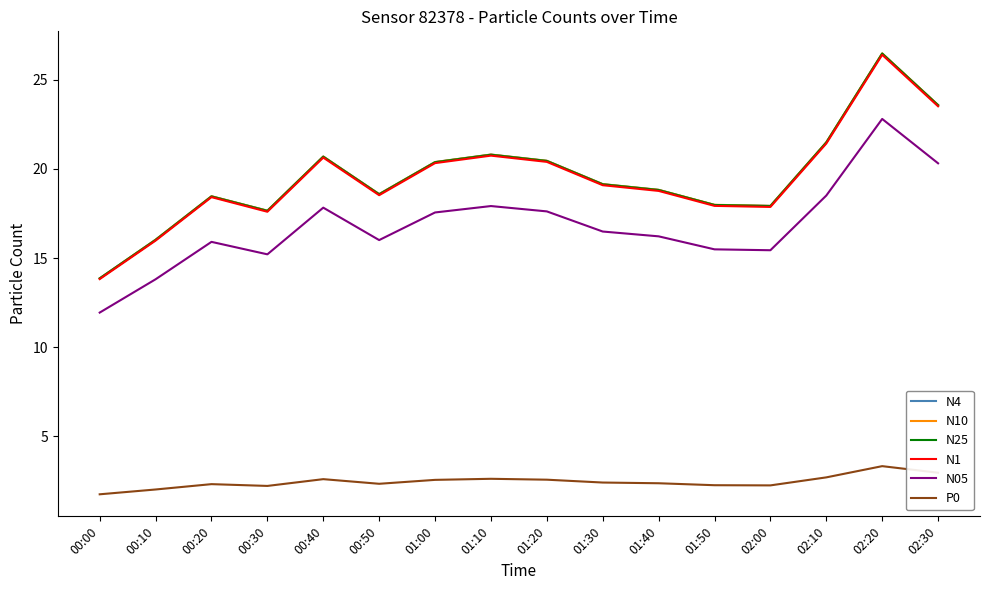

The N1 series shows 31.3 at 00:20. True or false?

False